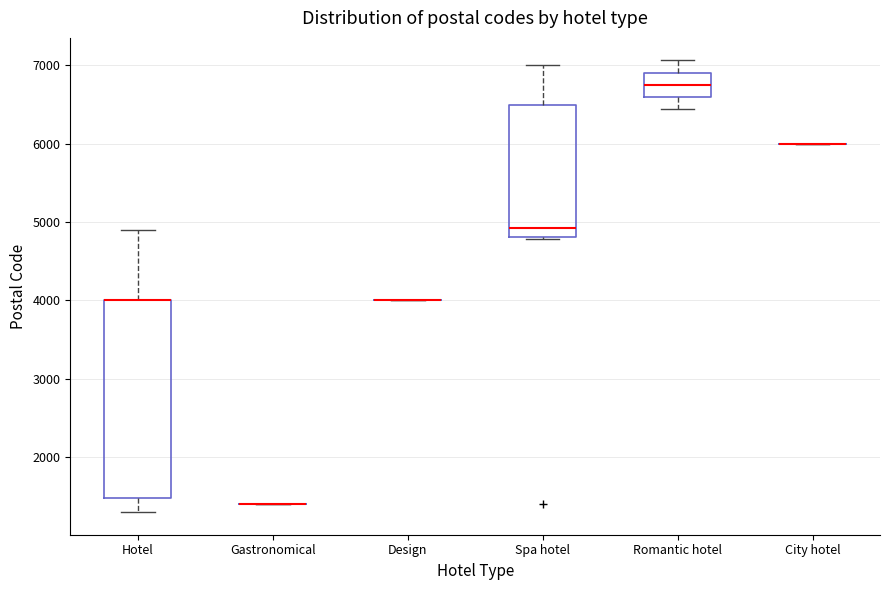

Comparing the boxes themselves (not the whiskers), which one is the tallest?

Hotel